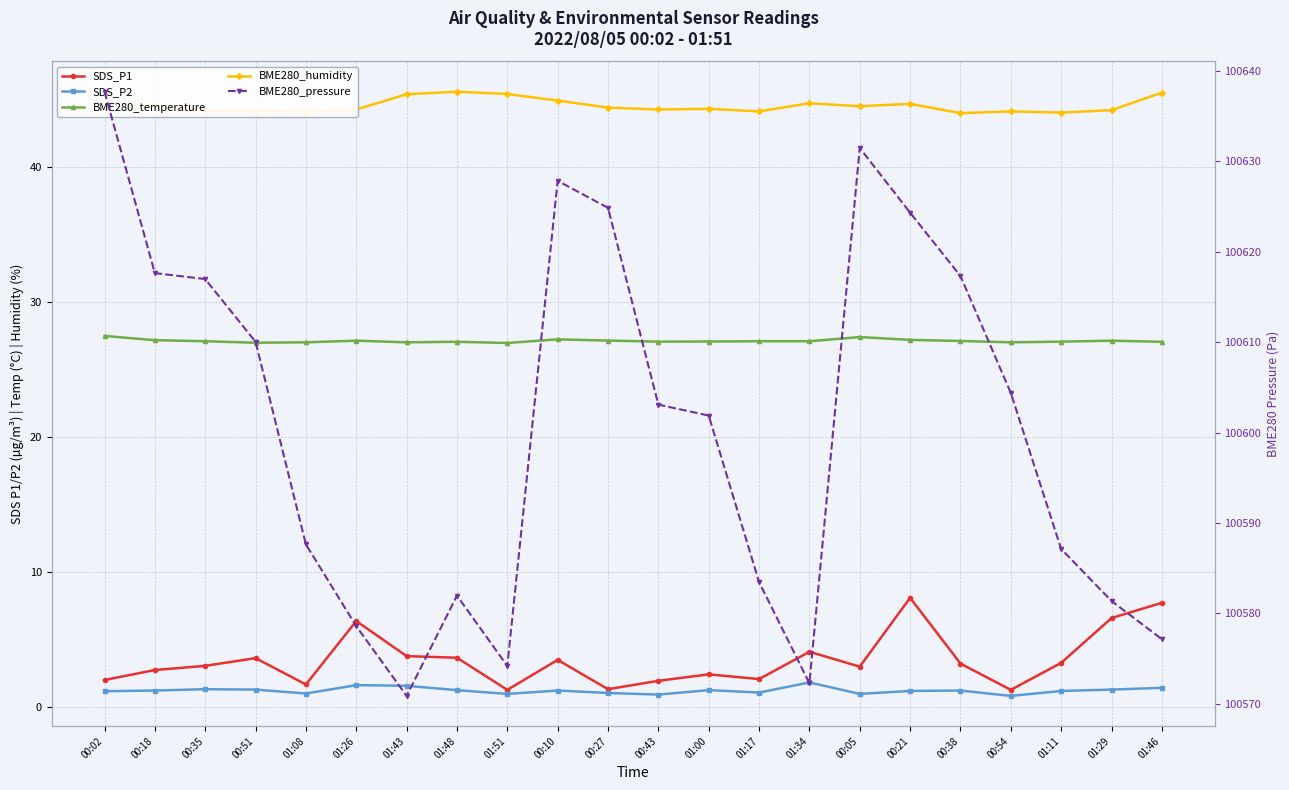

What position from the left is 00:21?

17